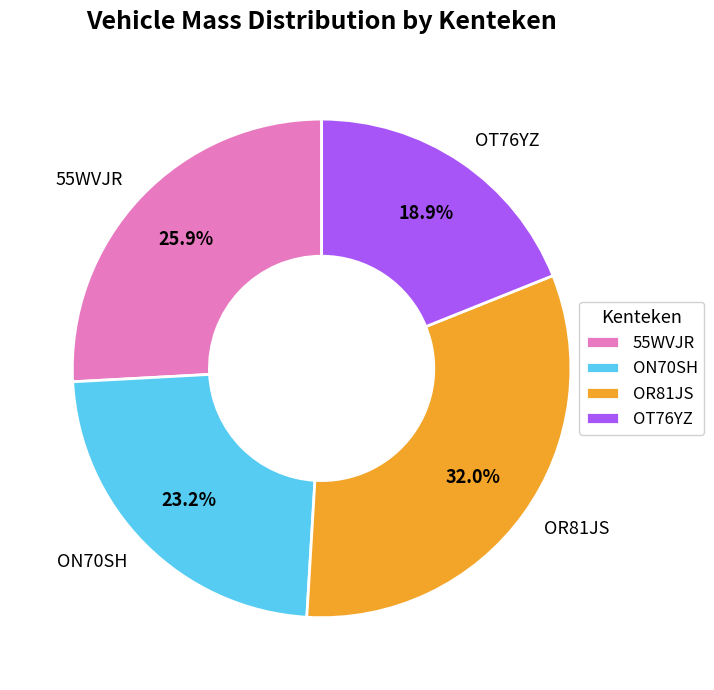

To the nearest percent, what is the difference between the OT76YZ and 55WVJR slice percentages?

7%